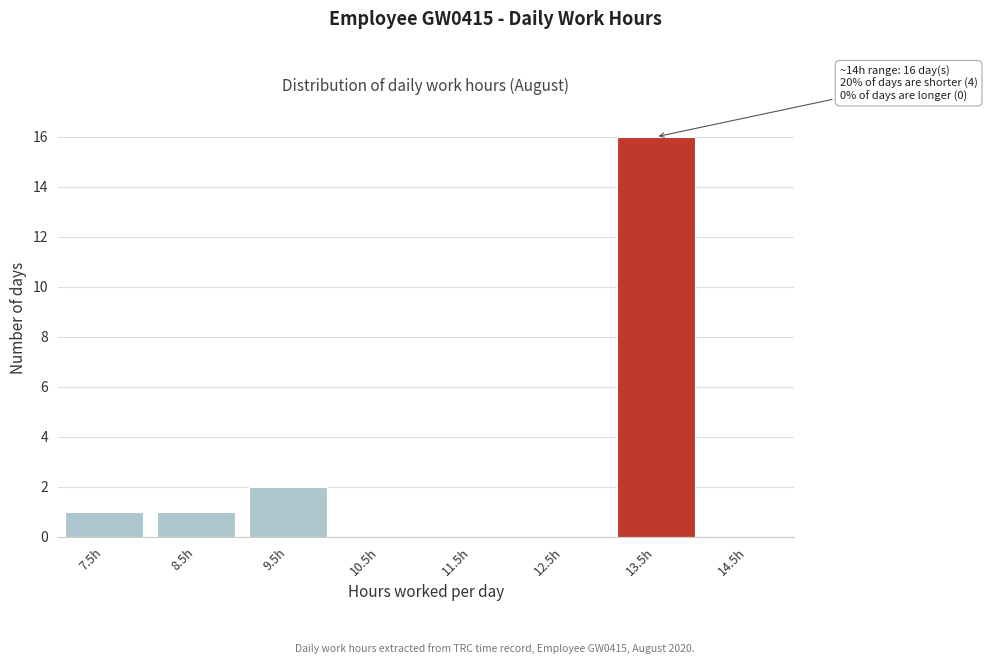

Reading left to right, transcribe all the data shown in this chart.

7.5h=1	8.5h=1	9.5h=2	10.5h=0	11.5h=0	12.5h=0	13.5h=16	14.5h=0